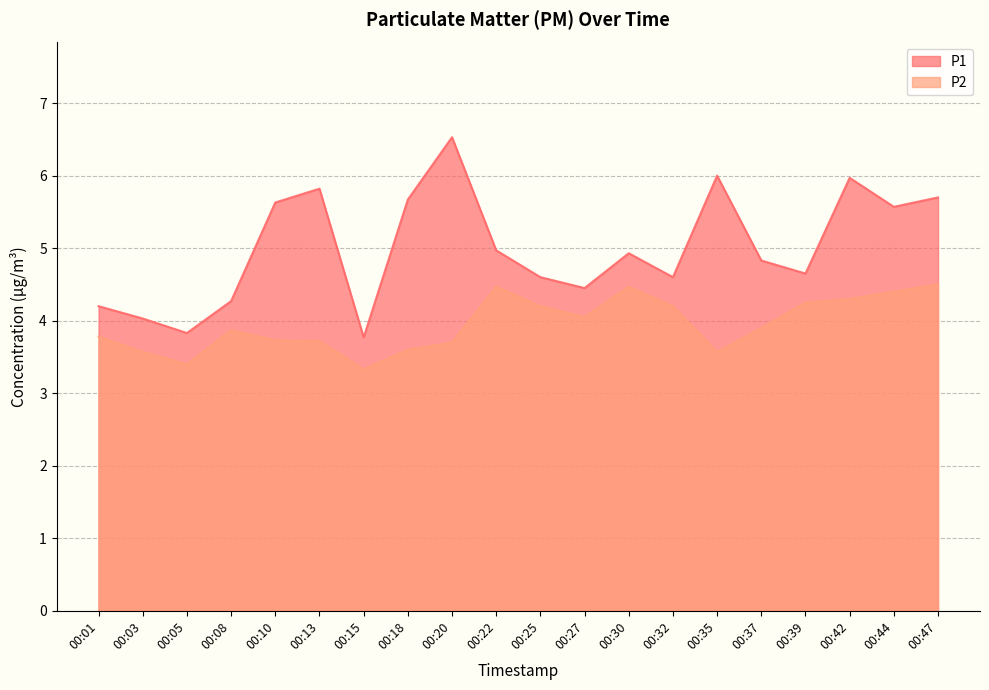

True or false: P1 and P2 cross at least once.

False